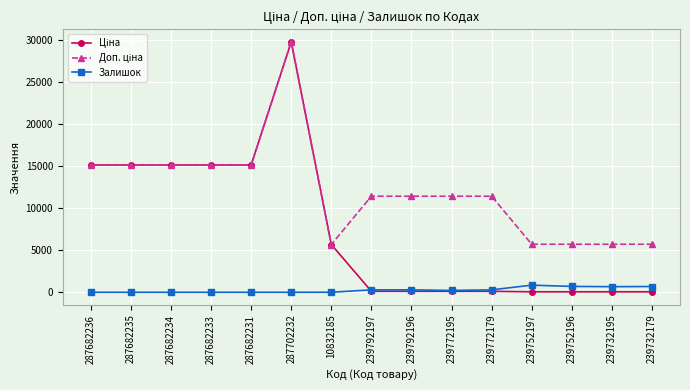

How many values in the Залишок series are below 218?

7